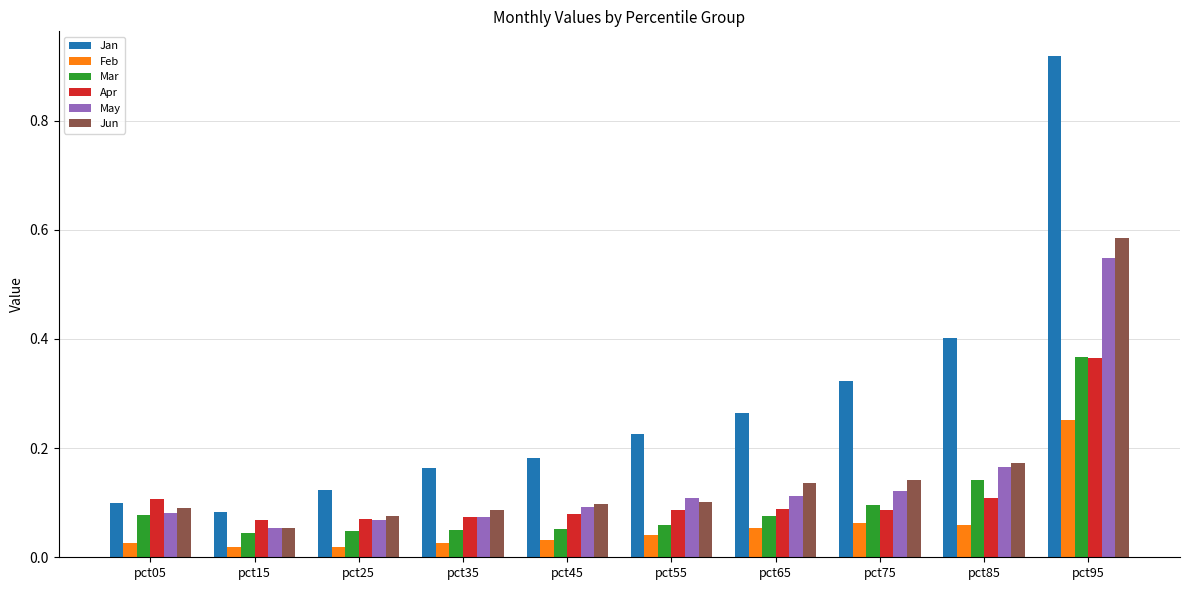

The Feb series shows 0.1 at pct85. True or false?

True